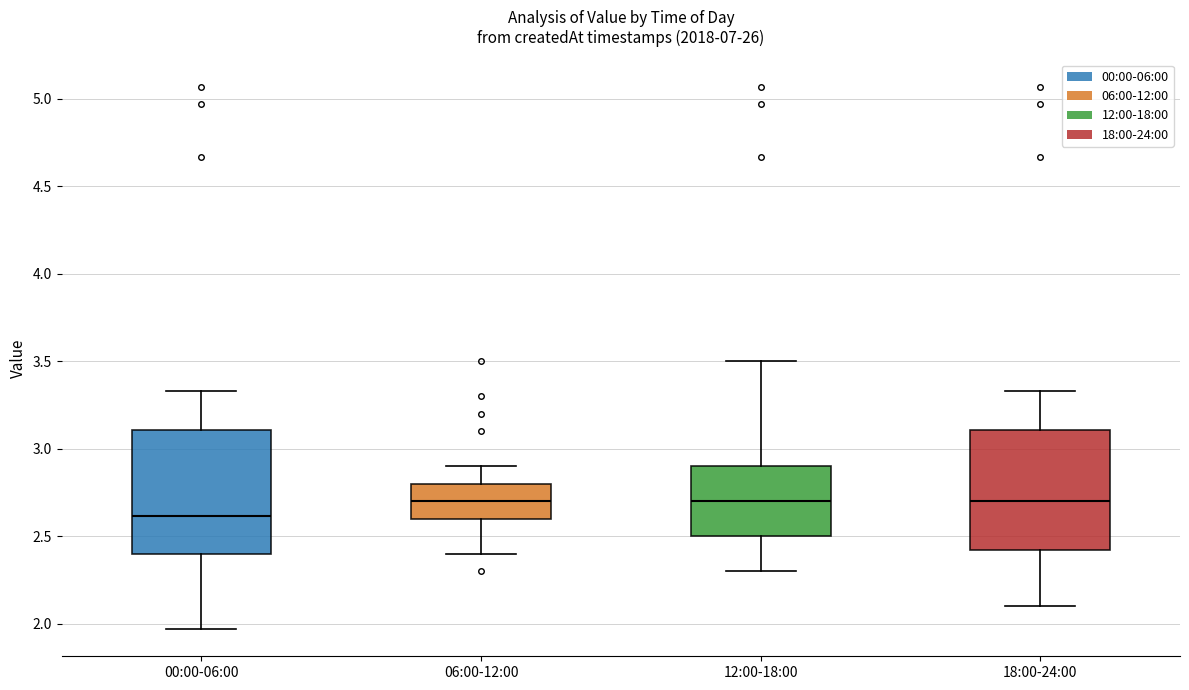

Reading left to right, transcribe this box plot: for each box, give where its median line is, the range the box spans, and where its two whiskers end, as read against the y-axis. The values are not printed on the chart, so give them approximately, as read against the axis.

00:00-06:00: median 2.60, box 2.40 to 3.10, whiskers 1.95 to 3.35
06:00-12:00: median 2.70, box 2.60 to 2.80, whiskers 2.40 to 2.90
12:00-18:00: median 2.70, box 2.50 to 2.90, whiskers 2.30 to 3.50
18:00-24:00: median 2.70, box 2.40 to 3.10, whiskers 2.10 to 3.35